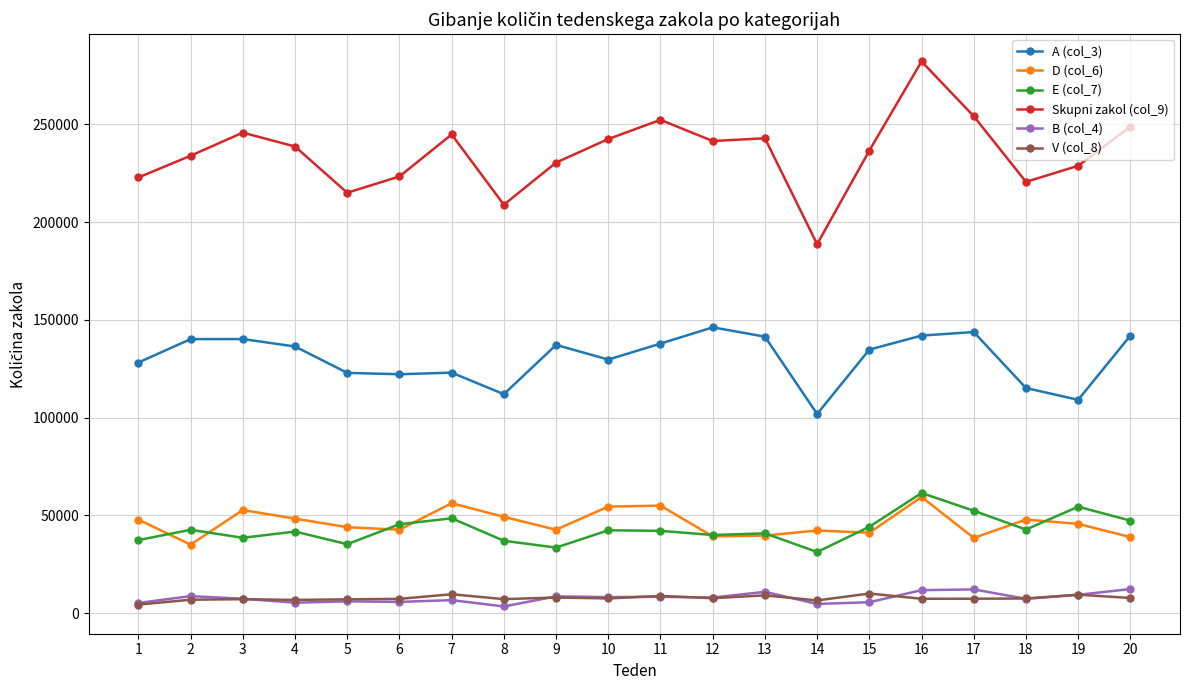

What is the difference between the maximum and minimum values in the V (col_8) series?

5665